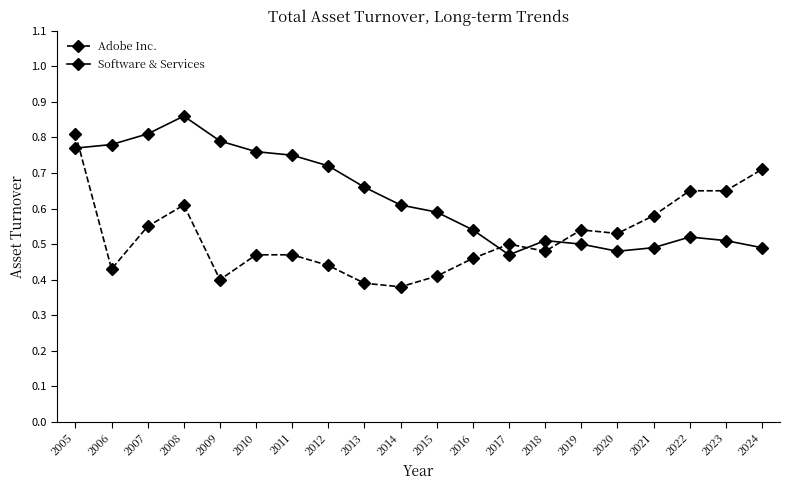

At which label does Adobe Inc. reach its minimum?

2014